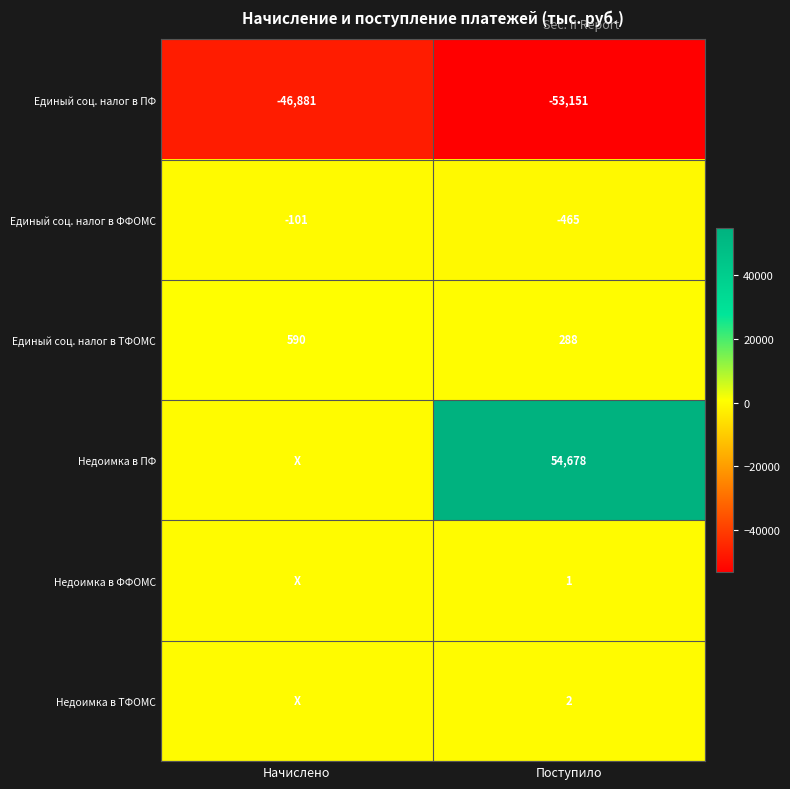

True or false: Недоимка в ПФ has a value of 27605 at Поступило.

False